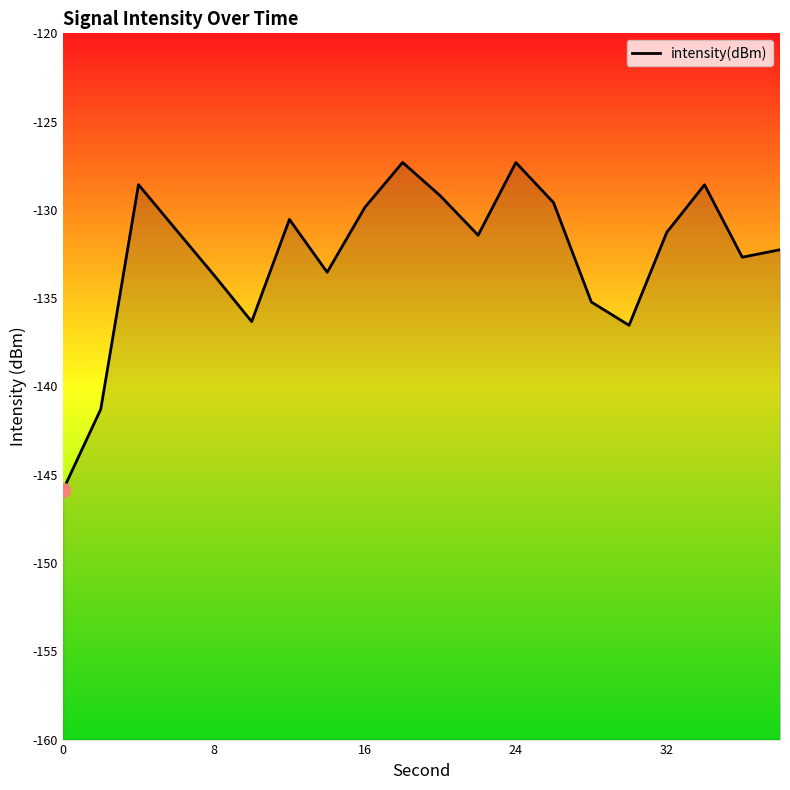

Does the chart have visible grid lines?

No